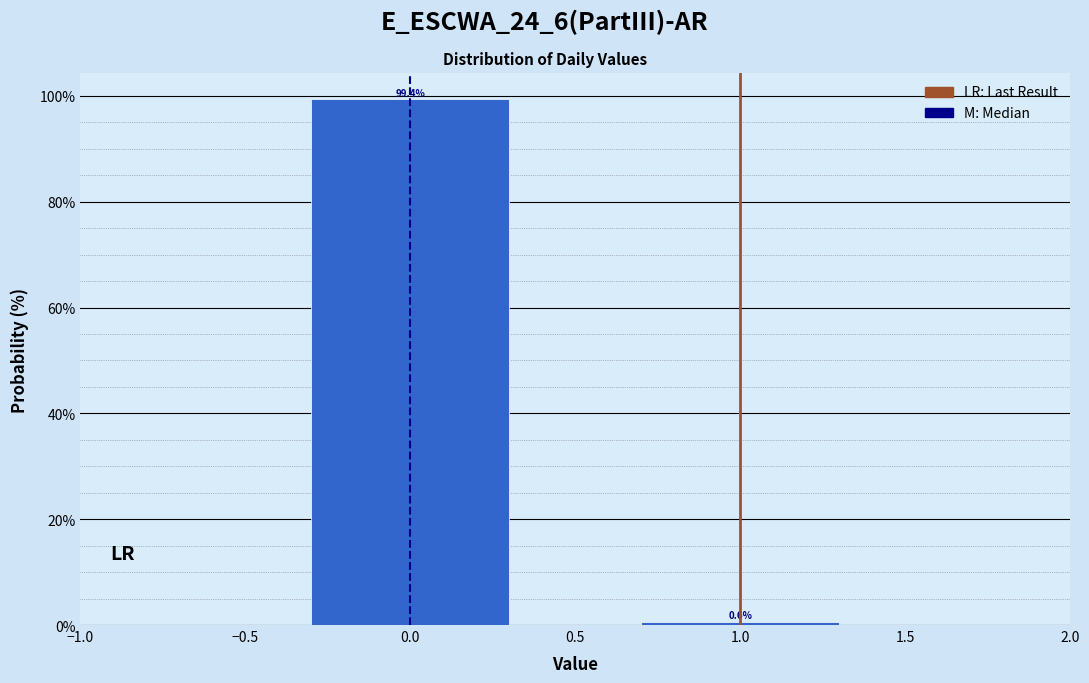

Reading left to right, list all the values displayed in this chart.

0.0=99.4	1.0=0.6